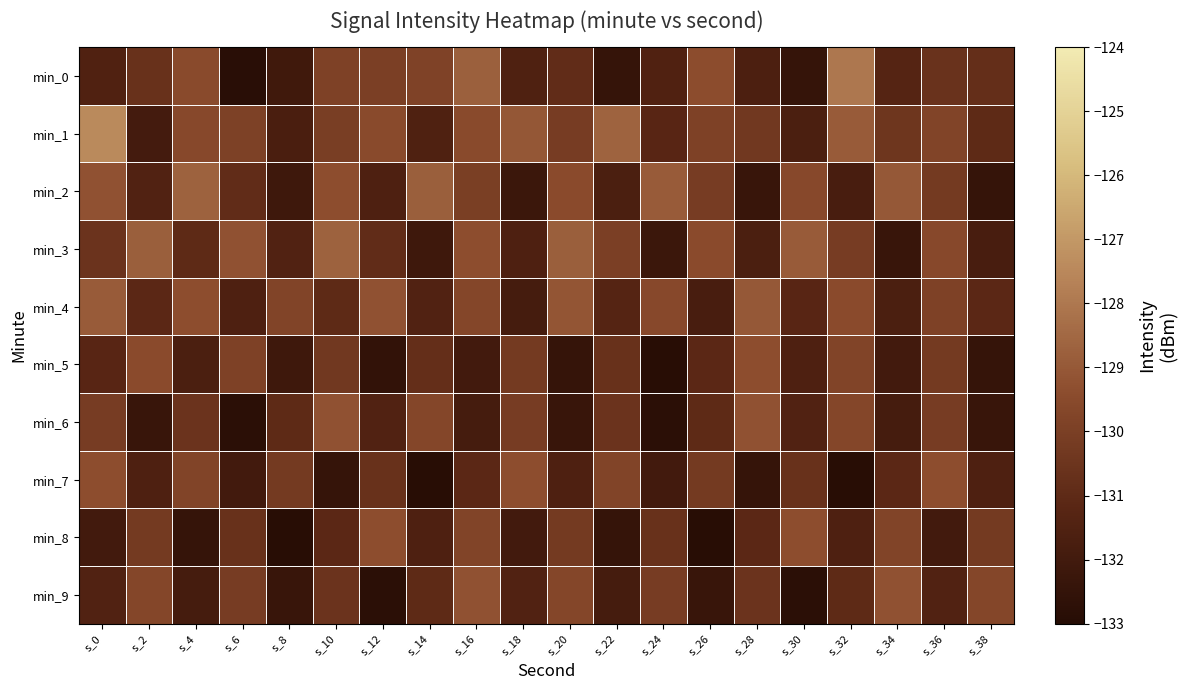

What is the spread (max minus min) of values at s_0?

4.6